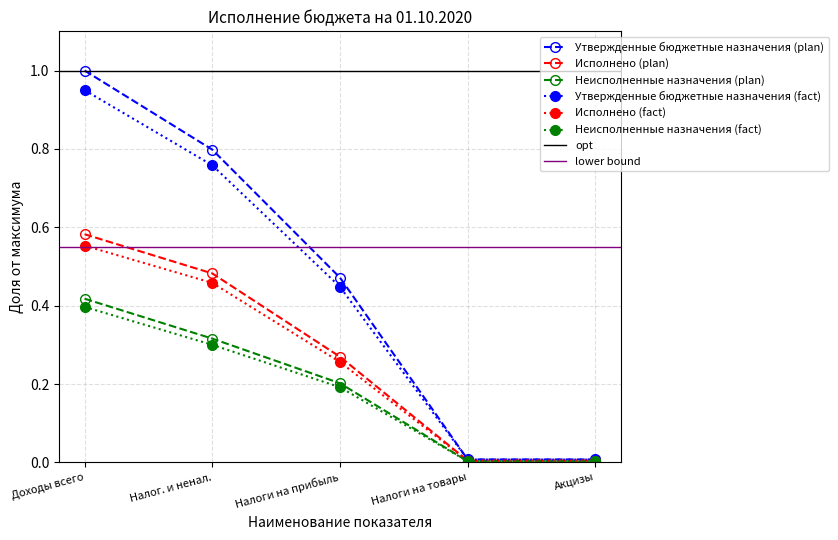

What is the value of the Неисполненные назначения (fact) point at the 3rd from the left?

0.2